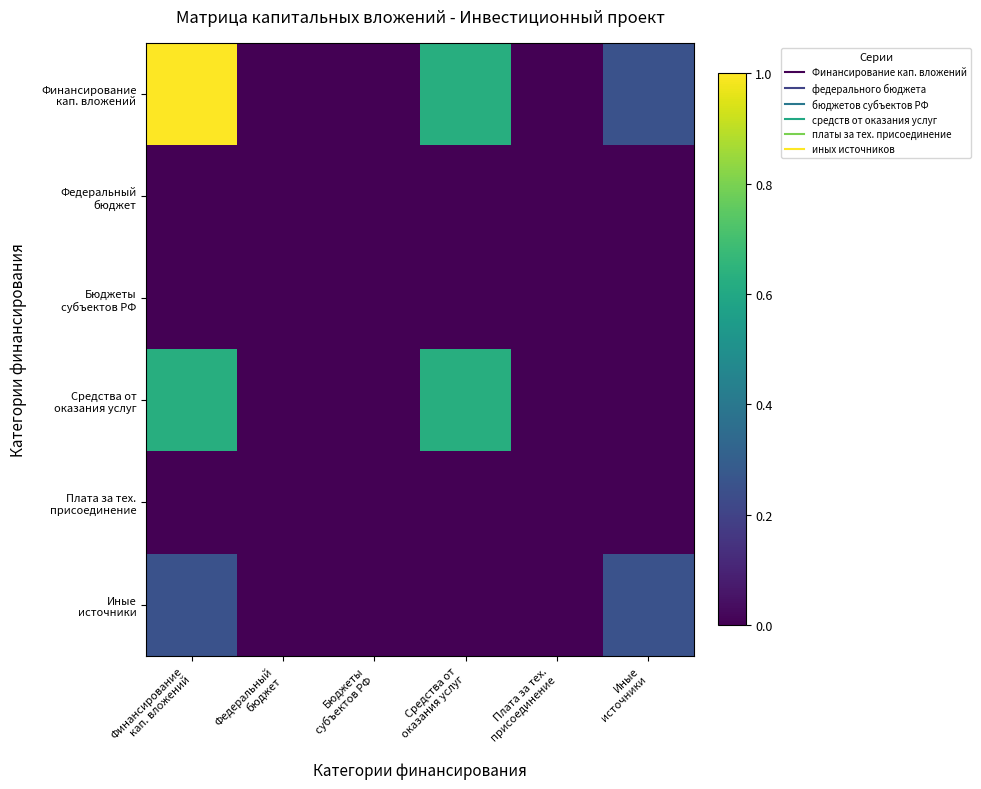

At Иные источники, list the series in order from largest to smallest.

Финансирование кап. вложений, Иные источники, Федеральный бюджет, Бюджеты субъектов РФ, Средства от оказания услуг, Плата за тех. присоединение